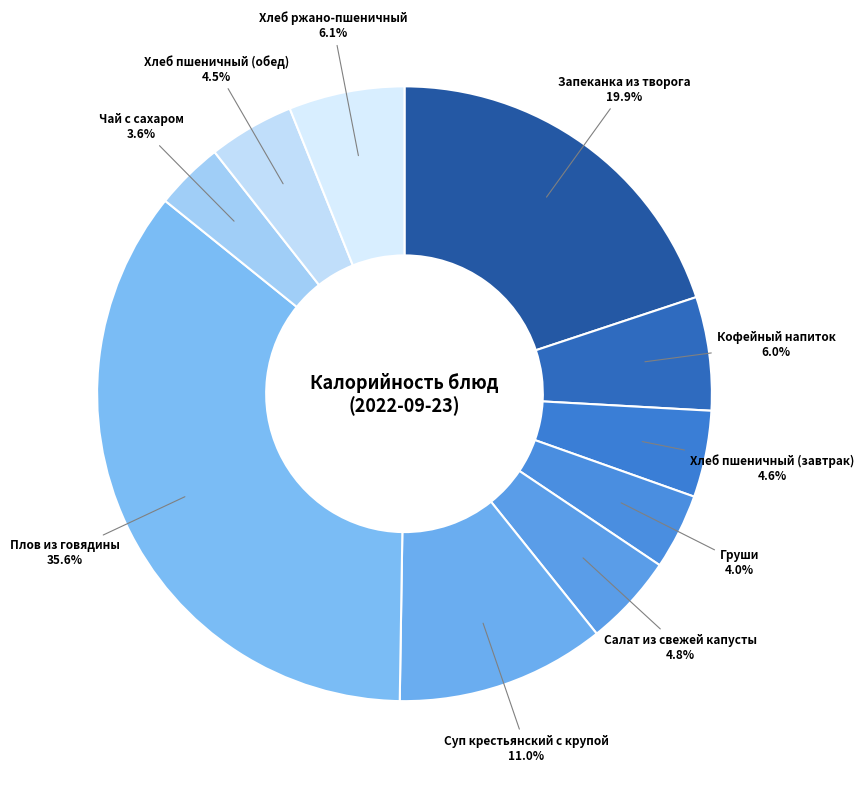

What percentage is the Груши slice, to the nearest percent?

4%